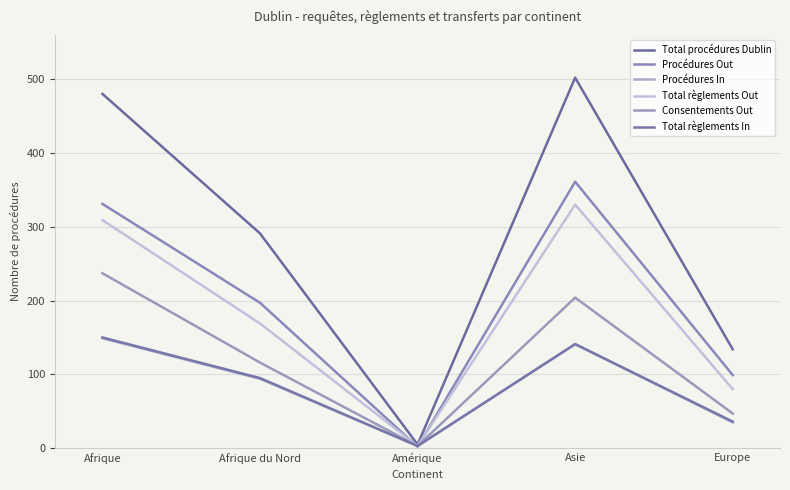

Does the chart display data point markers on the line(s)?

No